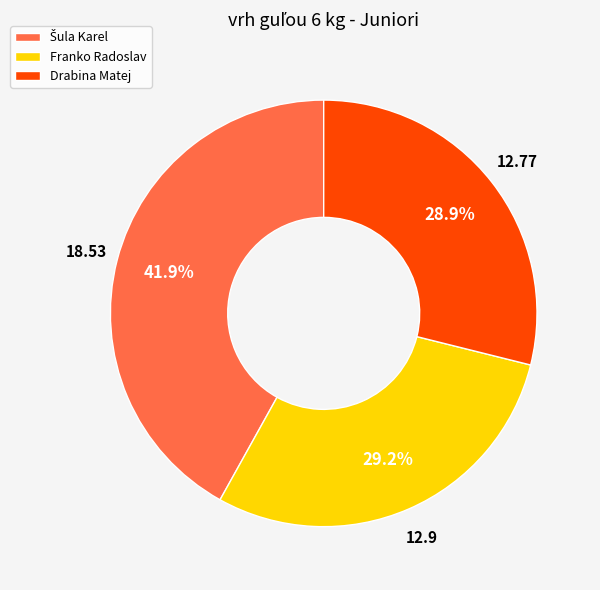

Is it true that Drabina Matej is 29% of the pie?

True